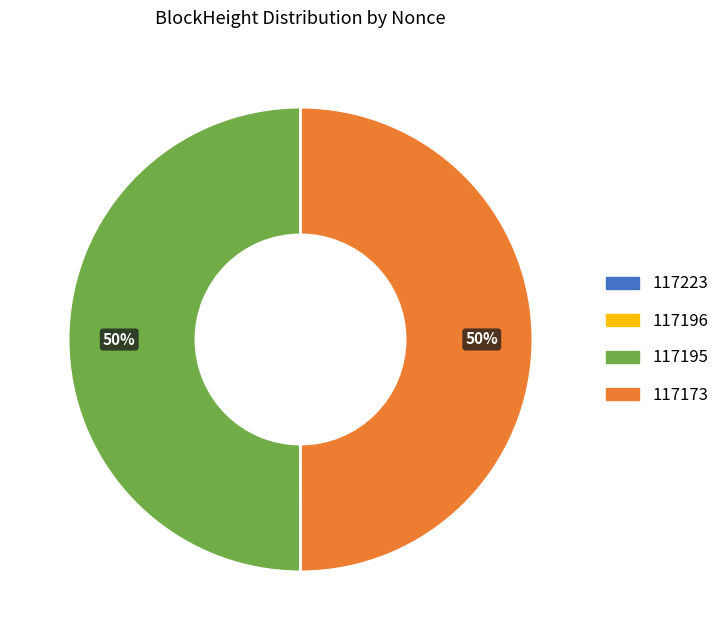

True or false: 117173 accounts for 61% of the total.

False